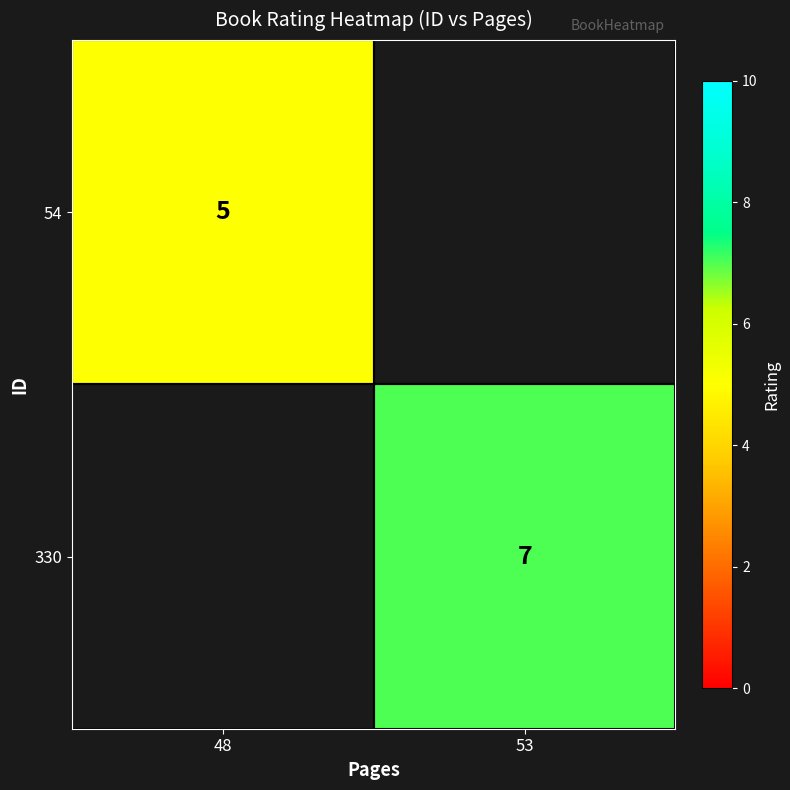

Is it true that 54 equals 5 at 48?

True